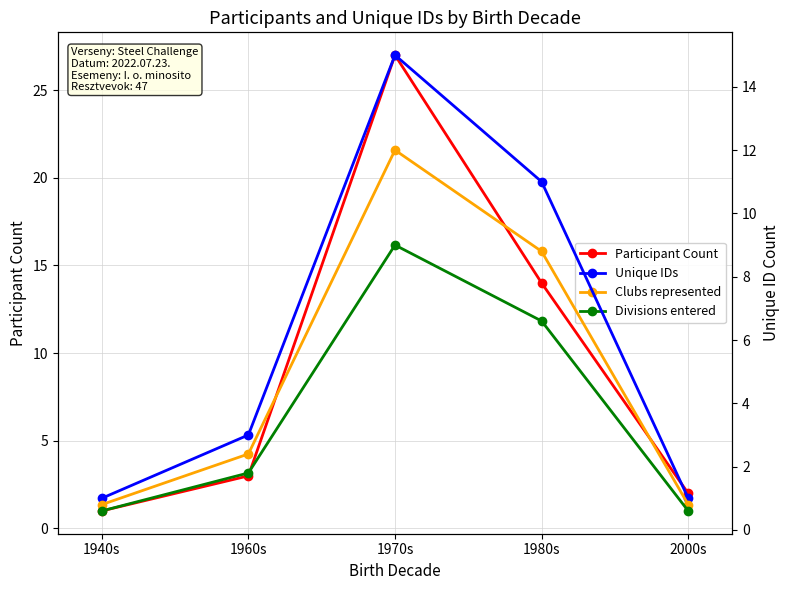

Reading left to right, list all the values displayed in this chart.

Participant Count: 1.0	3.0	27.0	14.0	2.0
Unique IDs: 1.0	3.0	15.0	11.0	1.0
Clubs represented: 0.8	2.4	12.0	8.8	0.8
Divisions entered: 0.6	1.8	9.0	6.6	0.6